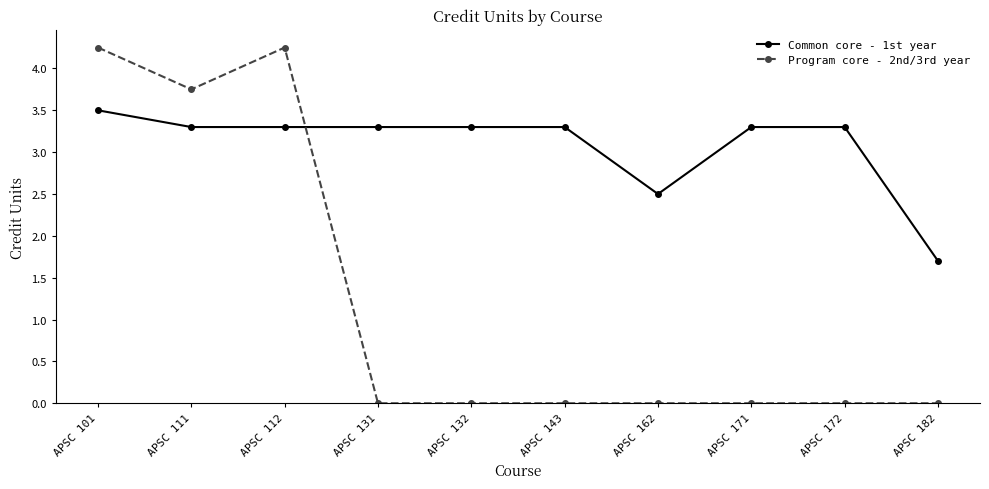

How many categories are shown in the chart?

10